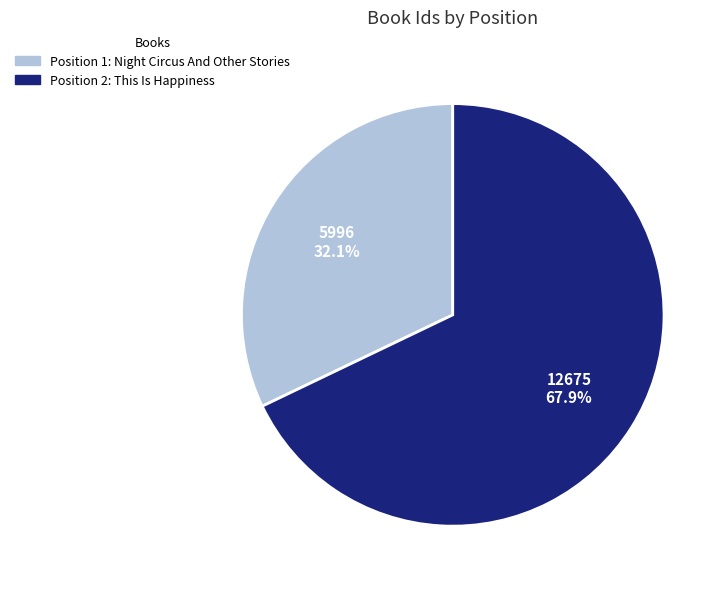

How many segments does this pie chart have?

2